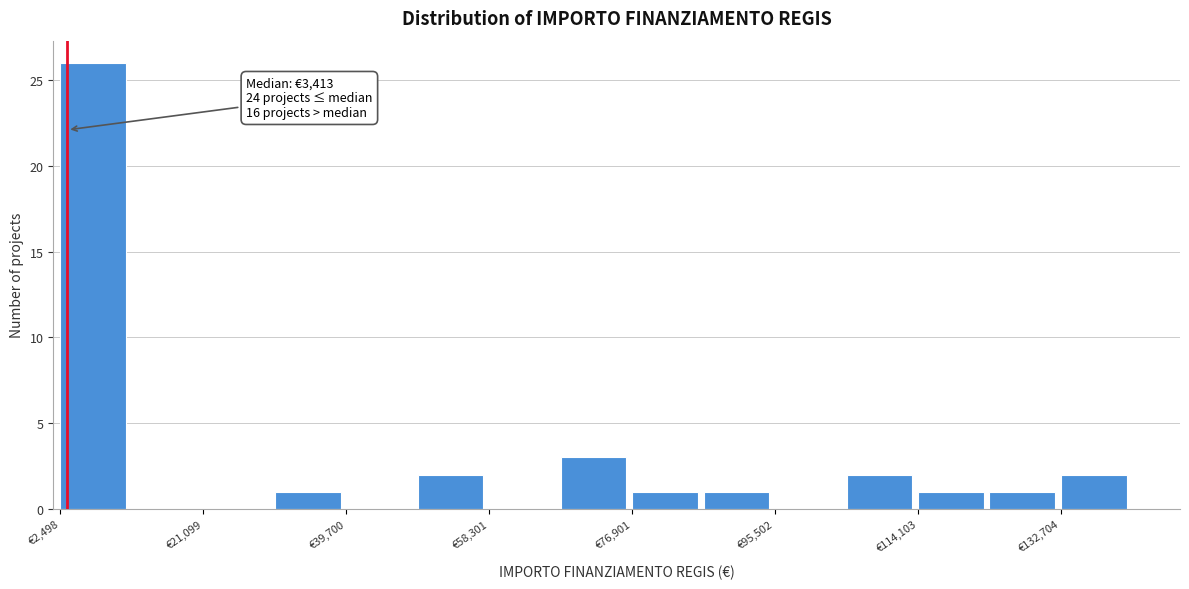

Over which range of the x-axis is the bar tallest?

2000 to 12000